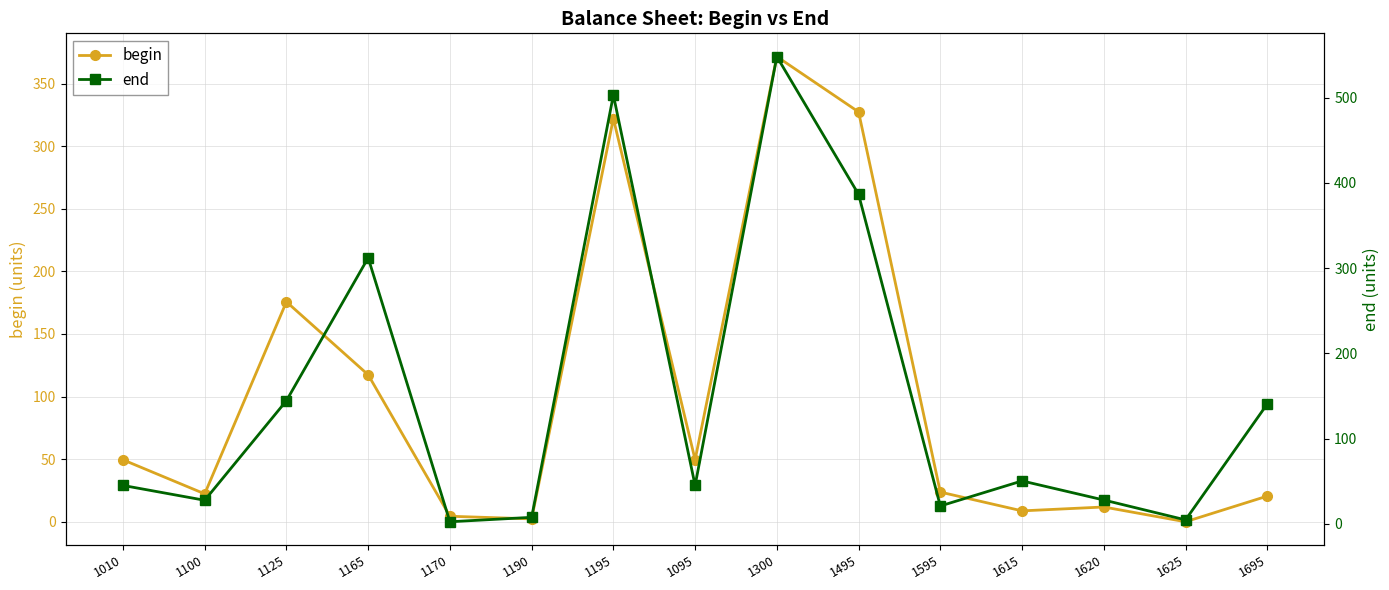

After their last crossing, which series has the higher values: begin or end?

end